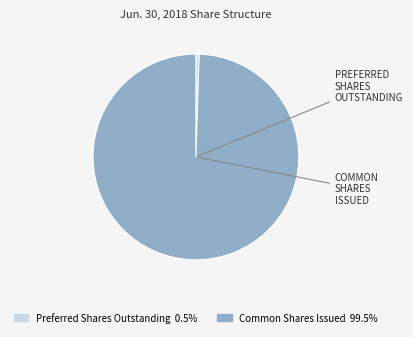

Is there any slice that represents more than half of the pie?

Yes